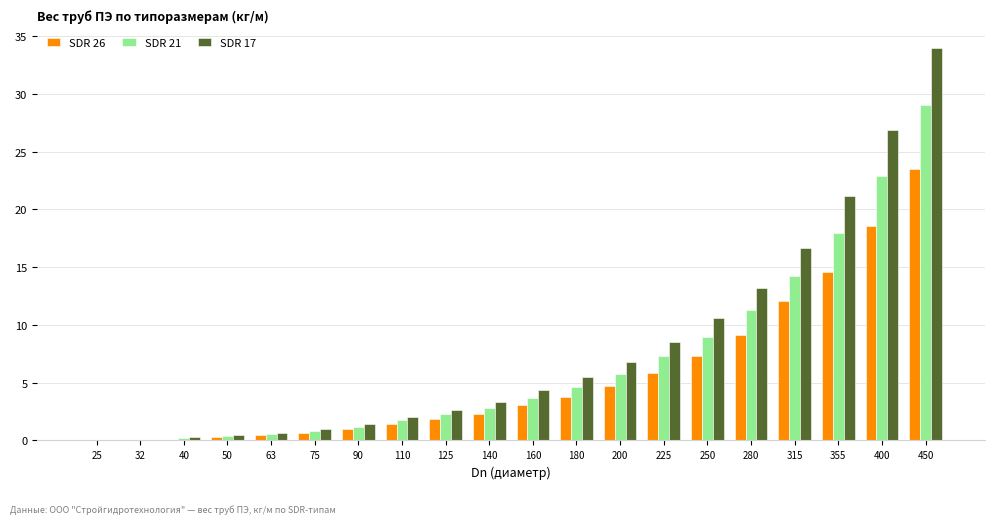

How many groups of bars are there?

20